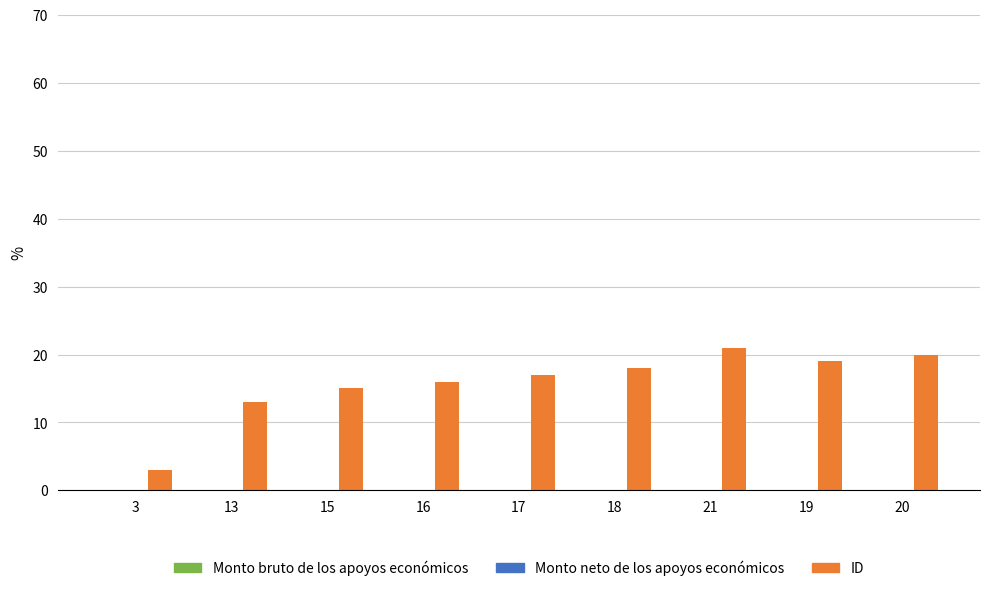

What is the label of the 4th bar from the right?

18